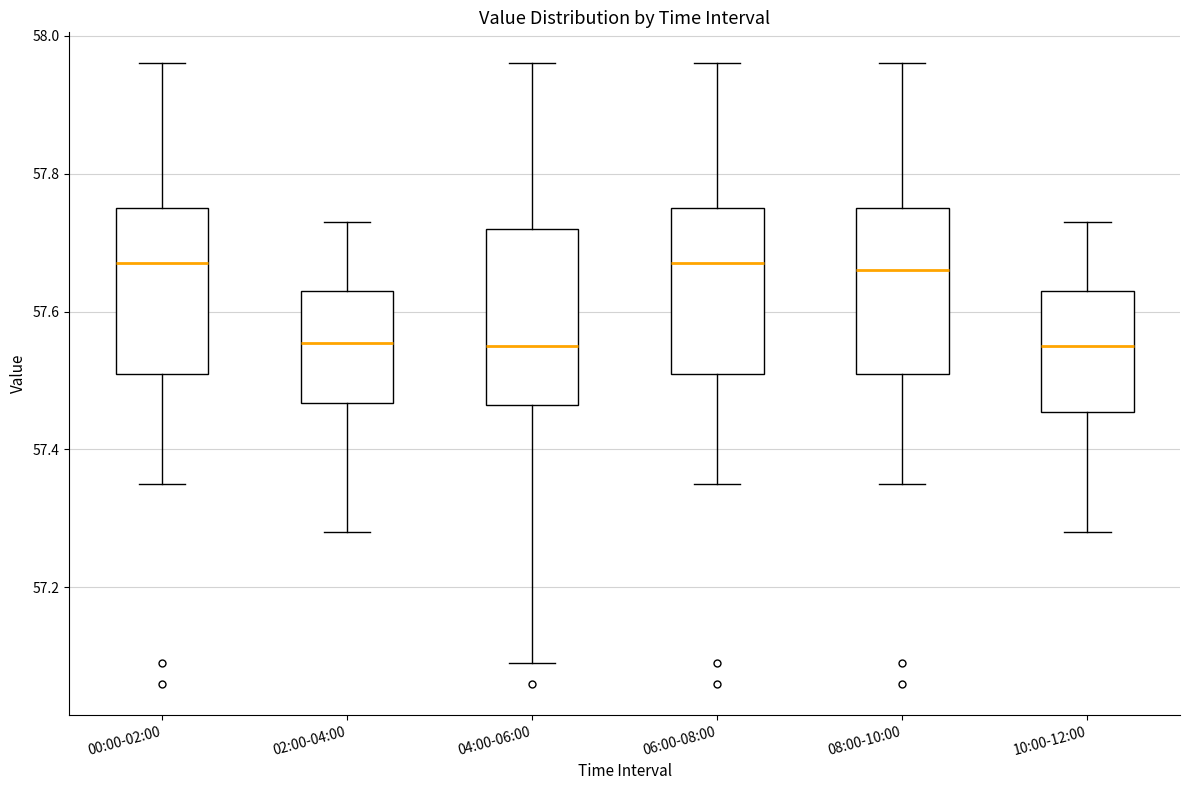

Reading left to right, read every box against the y-axis: the position of its median line, the range the box covers, and the ends of its whiskers. The values are not printed on the chart, so give them approximately, as read against the axis.

00:00-02:00: median 57.68, box 57.52 to 57.76, whiskers 57.36 to 57.96
02:00-04:00: median 57.56, box 57.46 to 57.64, whiskers 57.28 to 57.74
04:00-06:00: median 57.56, box 57.46 to 57.72, whiskers 57.10 to 57.96
06:00-08:00: median 57.68, box 57.52 to 57.76, whiskers 57.36 to 57.96
08:00-10:00: median 57.66, box 57.52 to 57.76, whiskers 57.36 to 57.96
10:00-12:00: median 57.56, box 57.46 to 57.64, whiskers 57.28 to 57.74